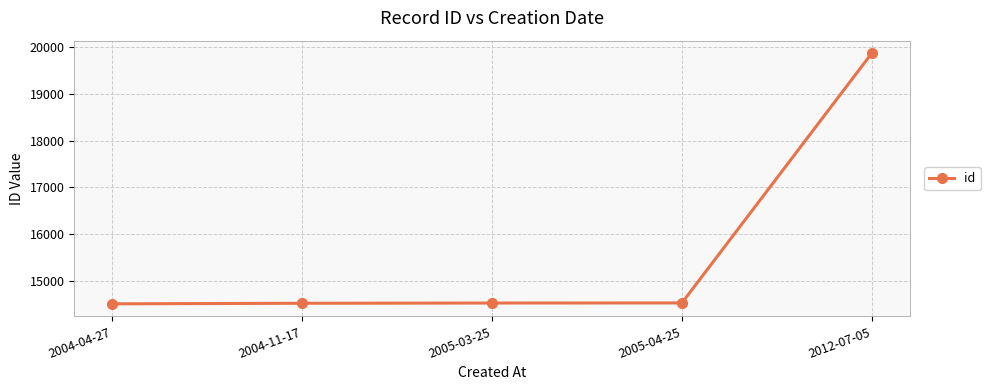

Does the chart have visible grid lines?

Yes